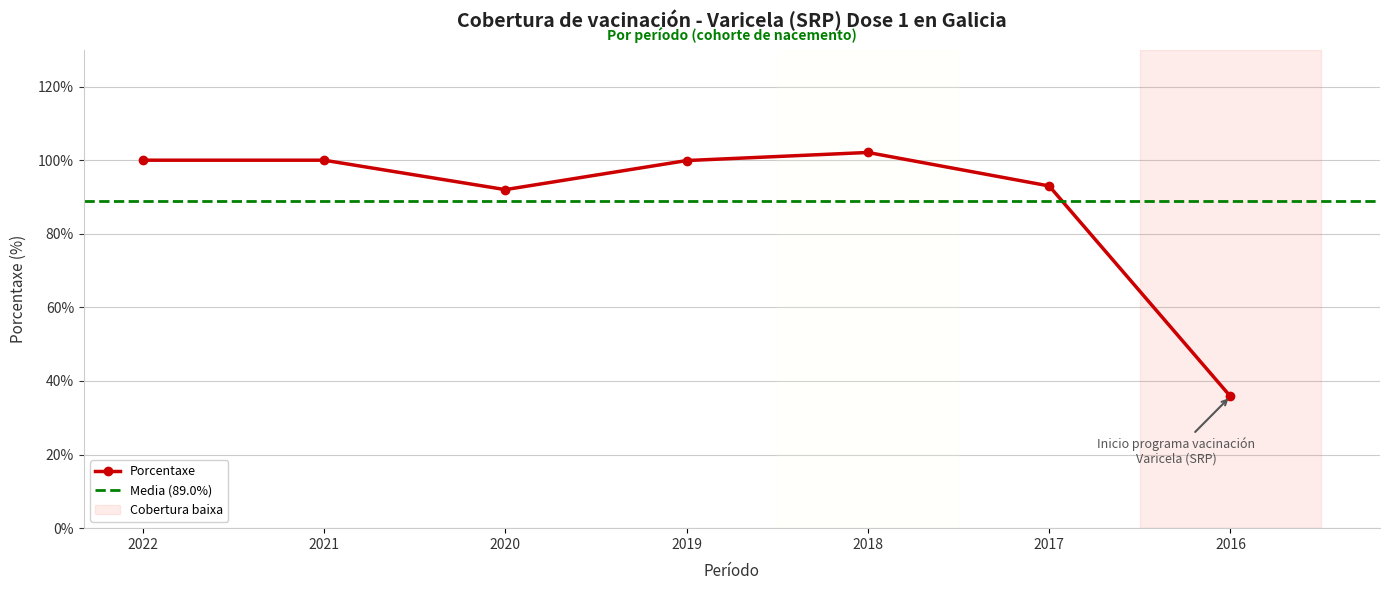

What is the difference between the values at 2016 and 2018?

66.3